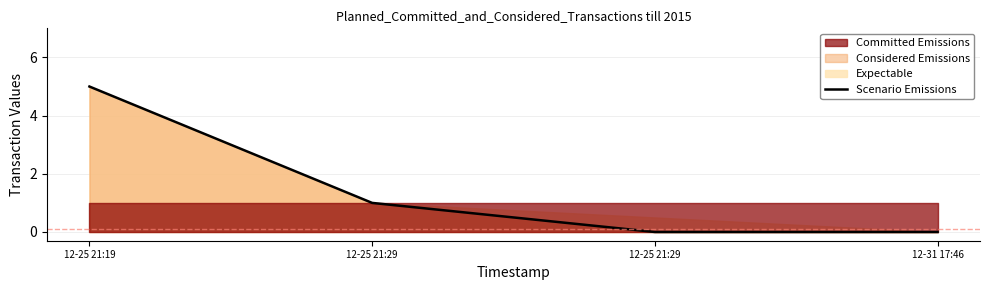

How many data points does each series have?

4